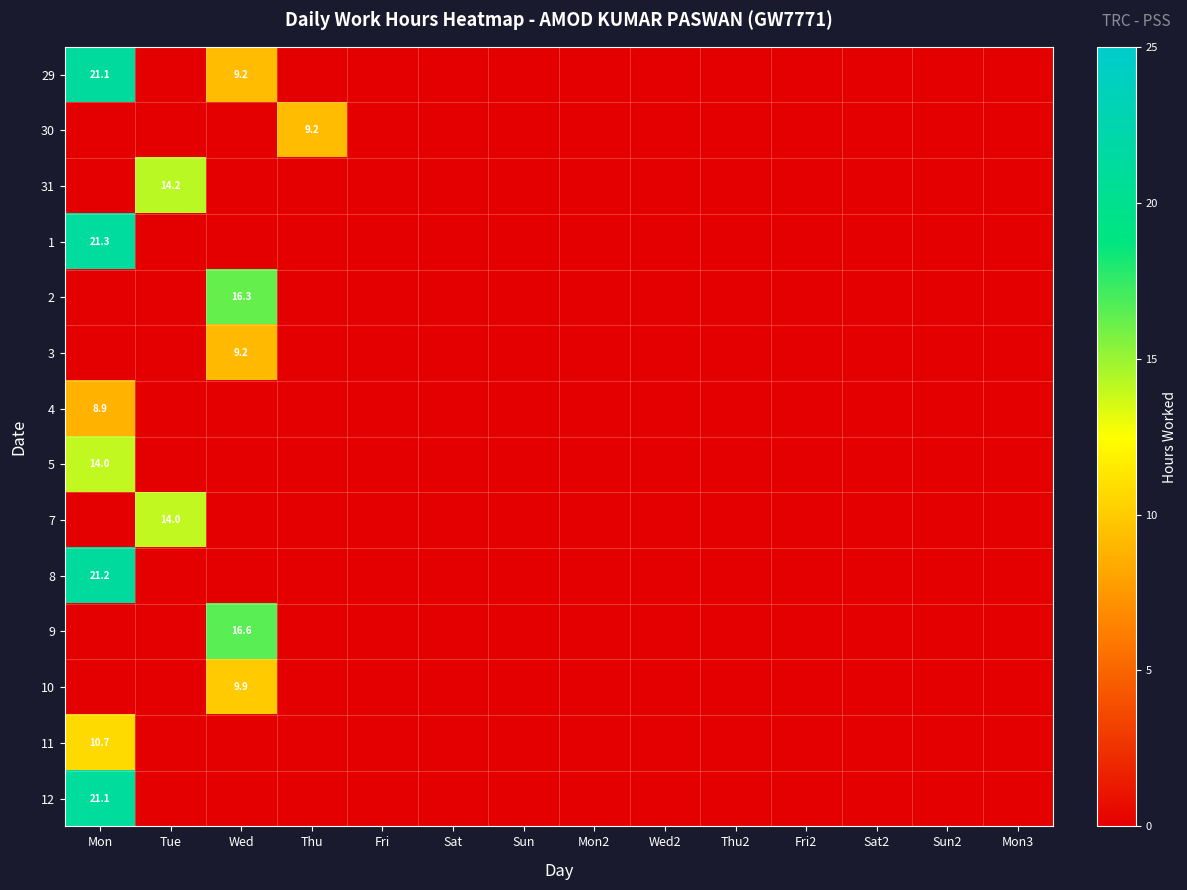

Which has a higher value, Tue or Thu2?

Tue